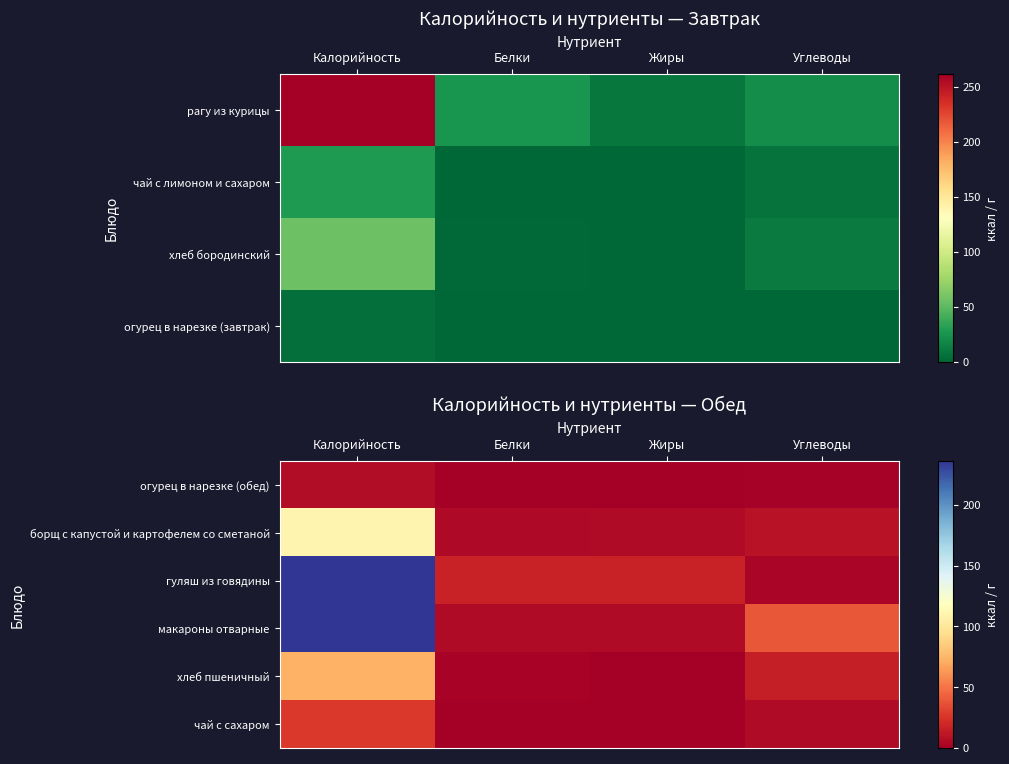

Rank the series by their maximum value, from lowest to highest.

огурец в нарезке (обед), чай с сахаром, хлеб пшеничный, борщ с капустой и картофелем со сметаной, гуляш из говядины, макароны отварные